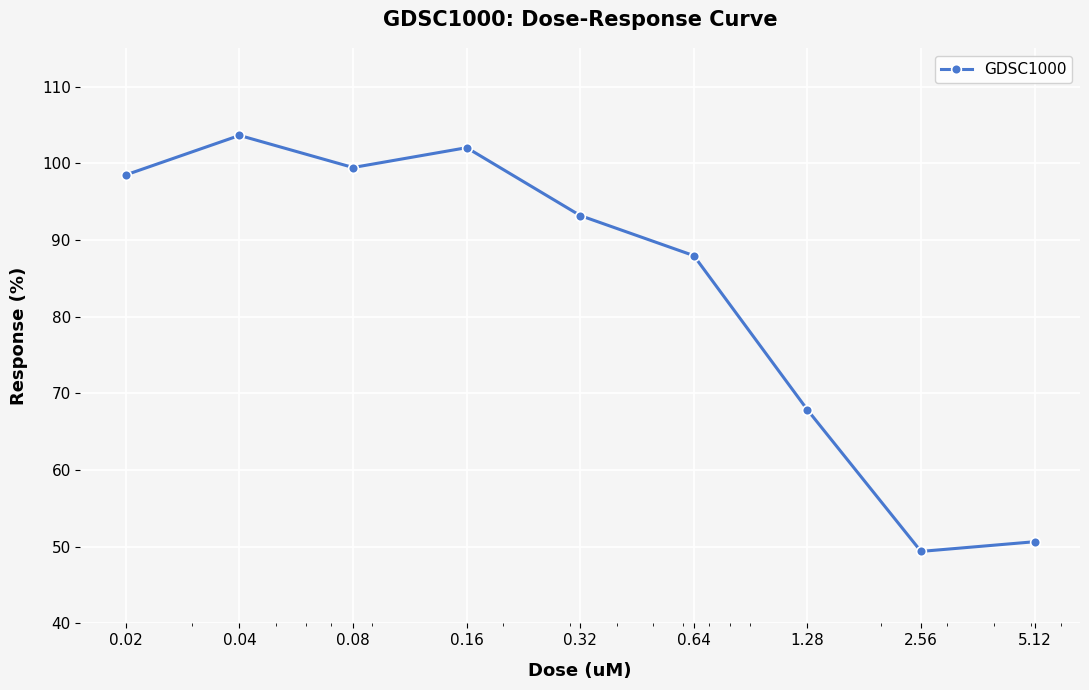

True or false: there are more than 0 points higher than both neighbors.

True